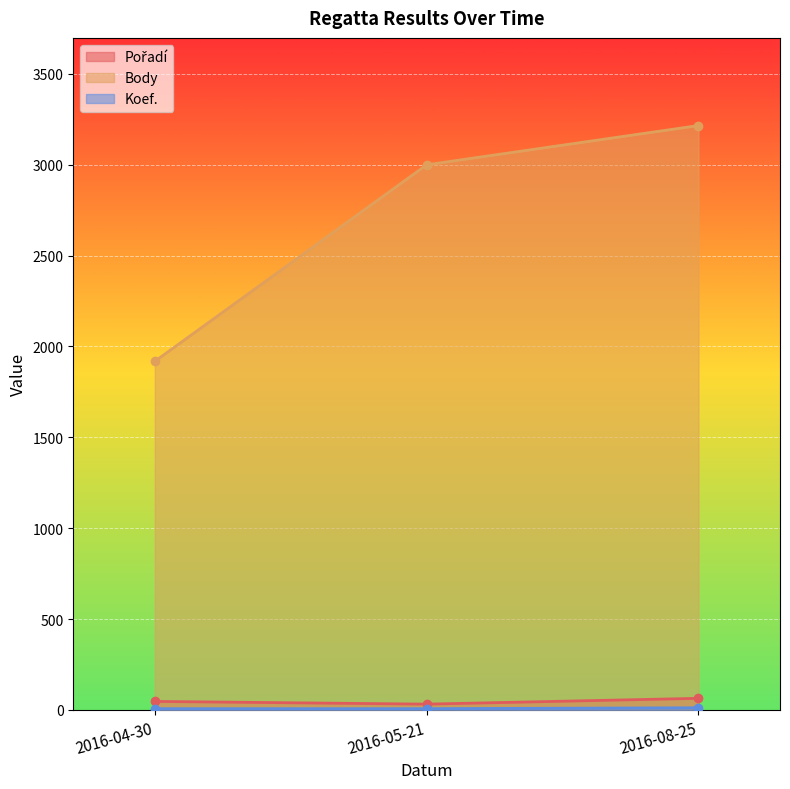

What is the difference between the Pořadí values at 2016-04-30 and 2016-08-25?

17